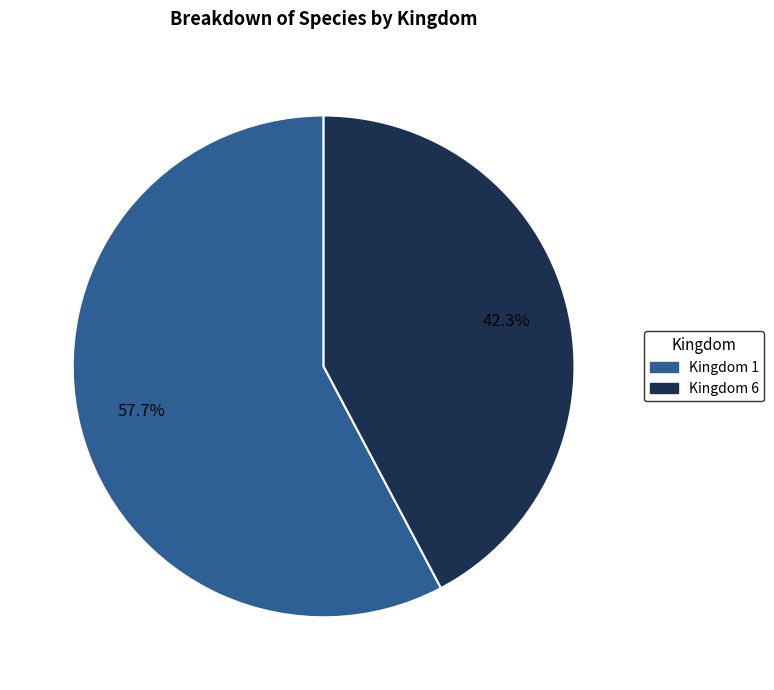

Is there any slice that represents more than half of the pie?

Yes